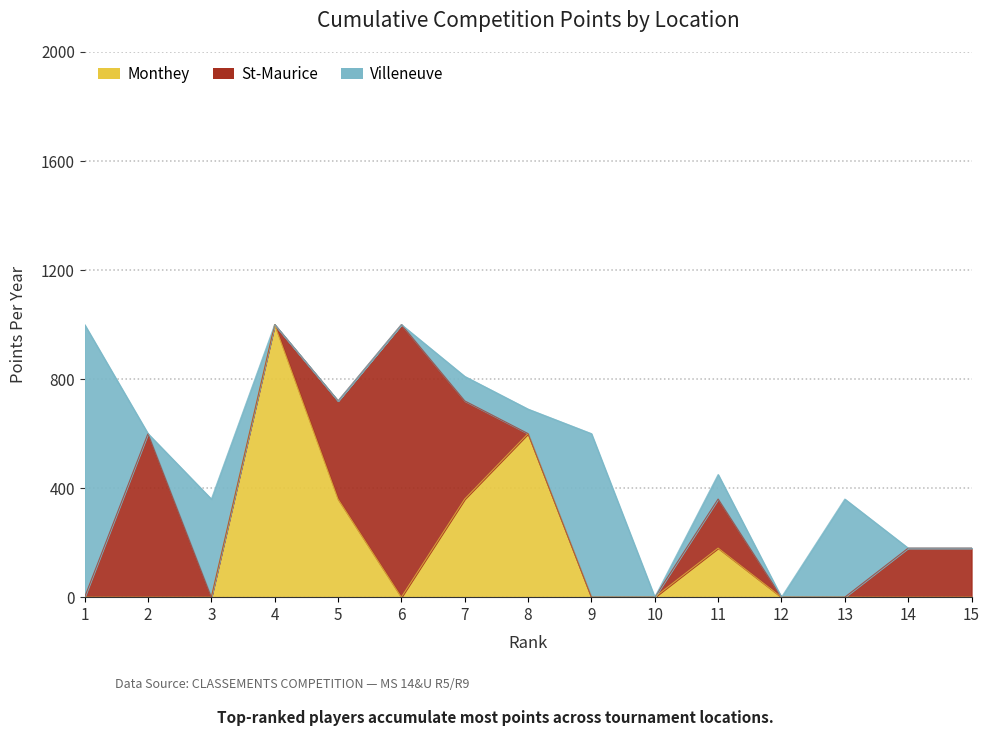

How many values in the Monthey series exceed 0?

5